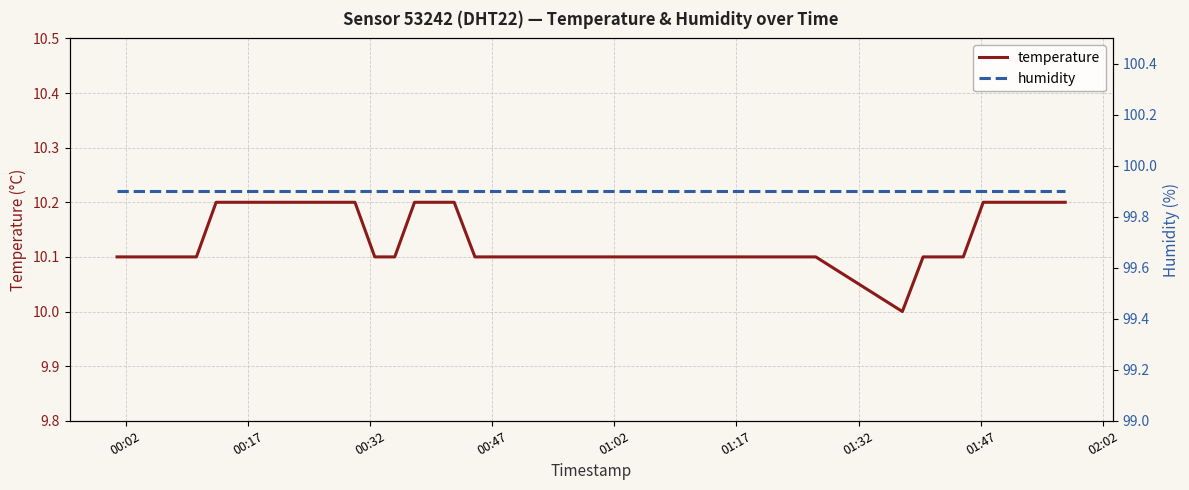

True or false: temperature and humidity intersect in this chart.

False